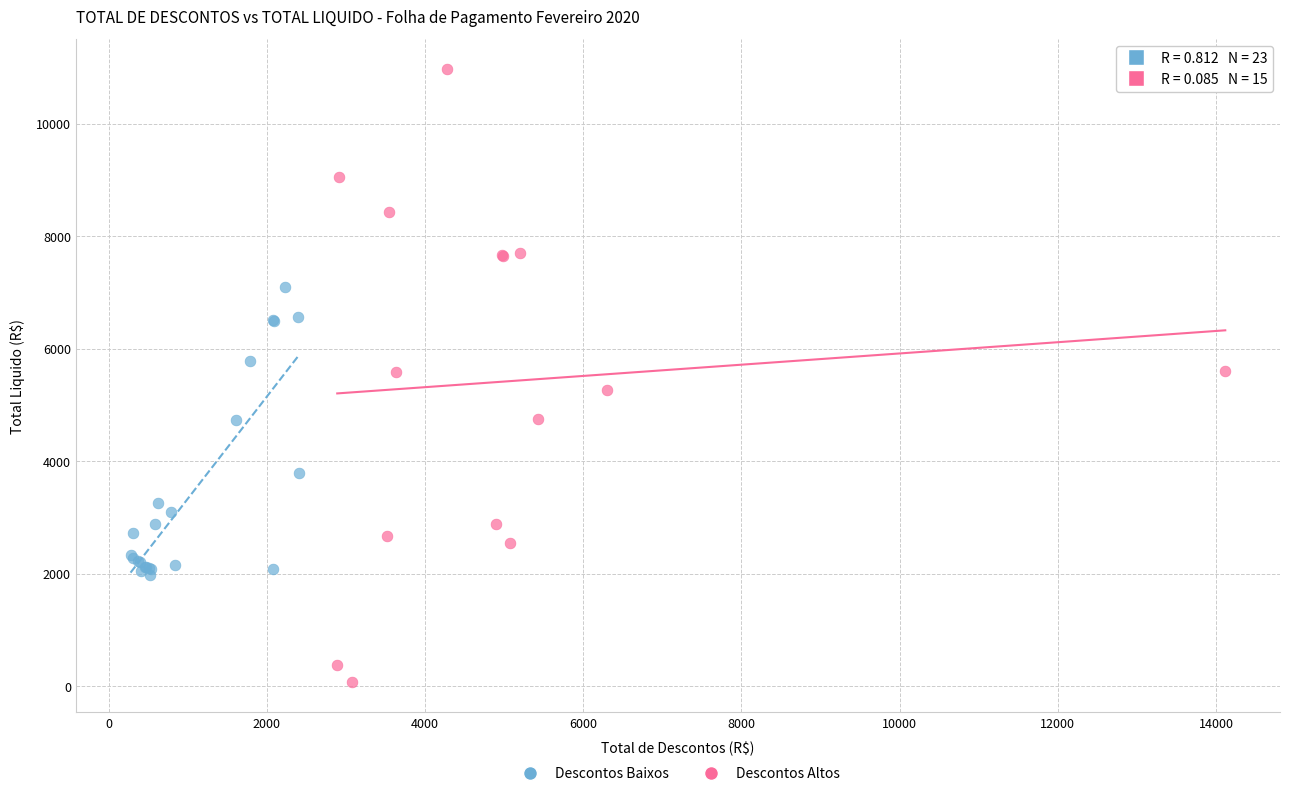

Which series has the widest spread of Y values?

Descontos Altos